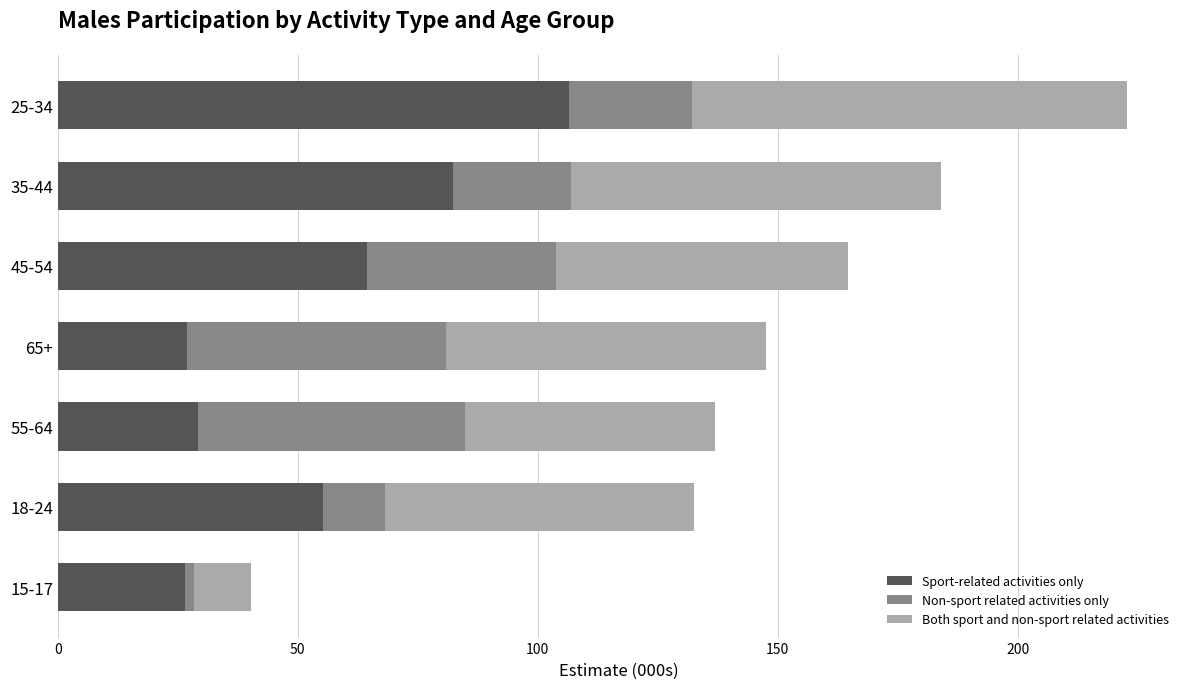

What is the difference between the maximum and minimum values in the Sport-related activities only series?

80.1